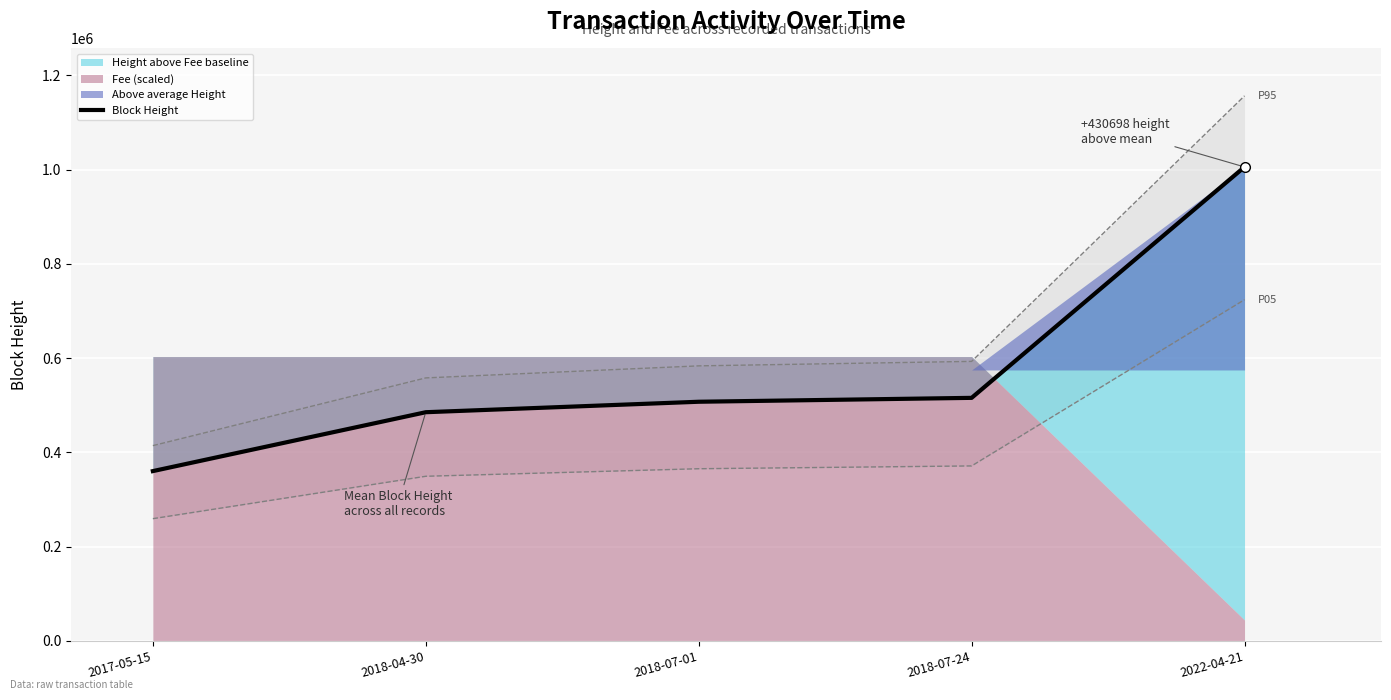

Reading right to left, extract all data points from this chart.

1005560	515723	507458	485255	360314